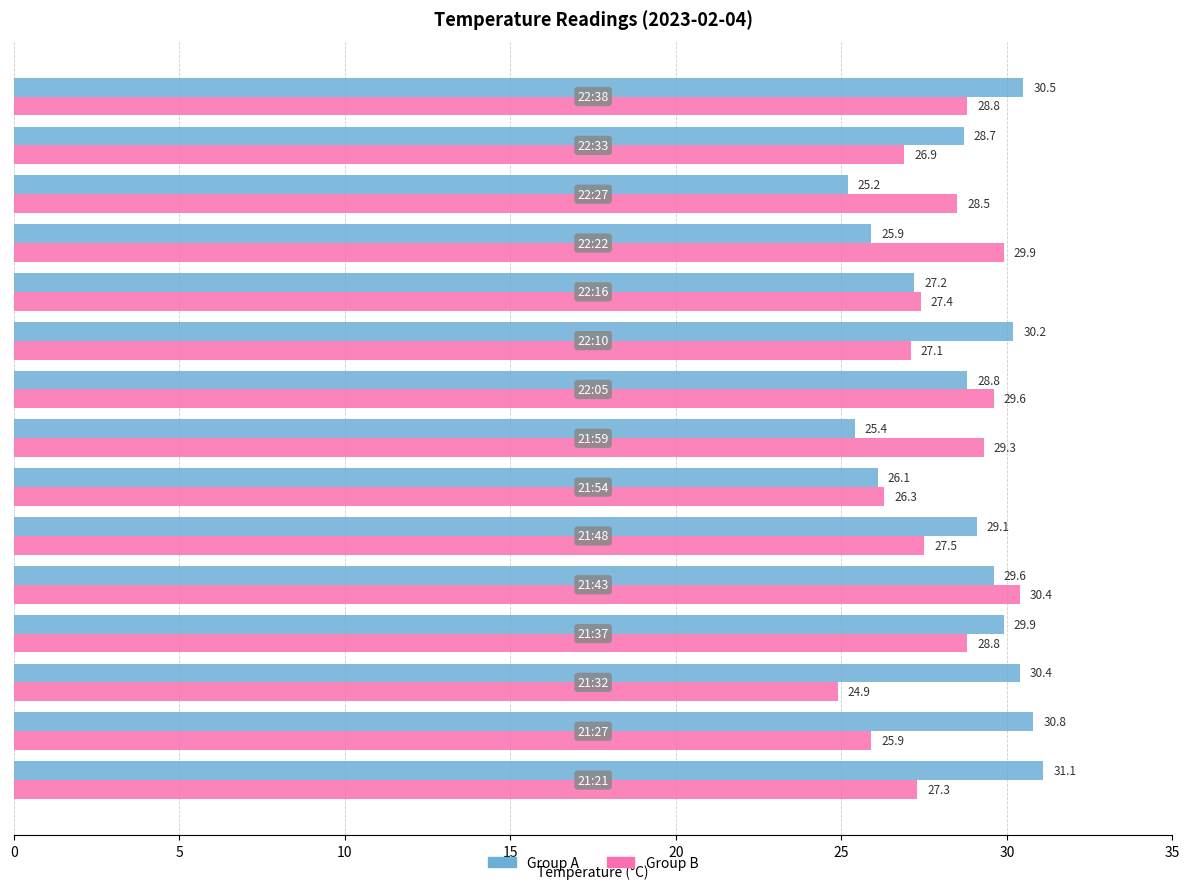

Which series has the largest total across all categories?

Group A